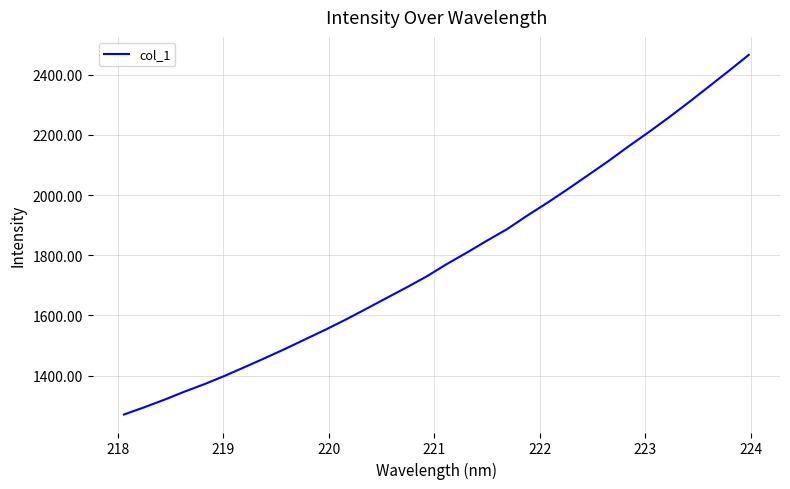

What is the smallest value displayed?

1270.9